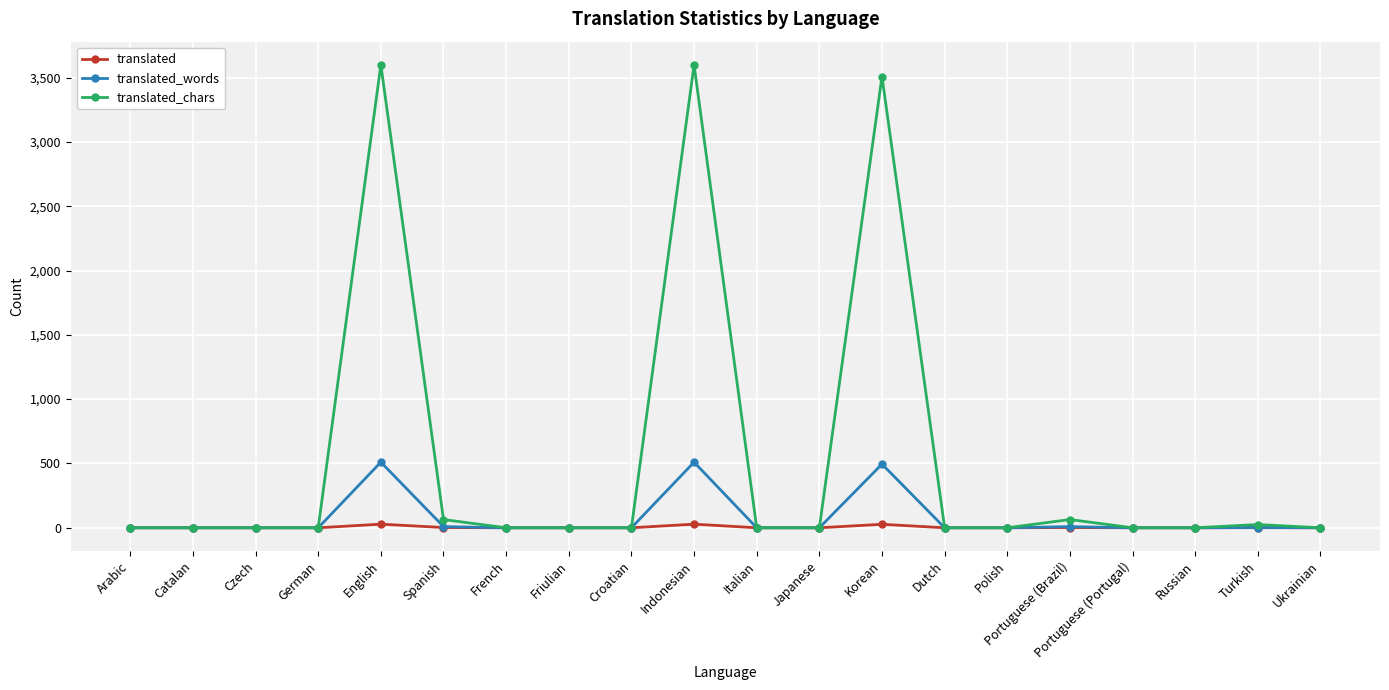

Rank the series by their maximum value, from lowest to highest.

translated, translated_words, translated_chars